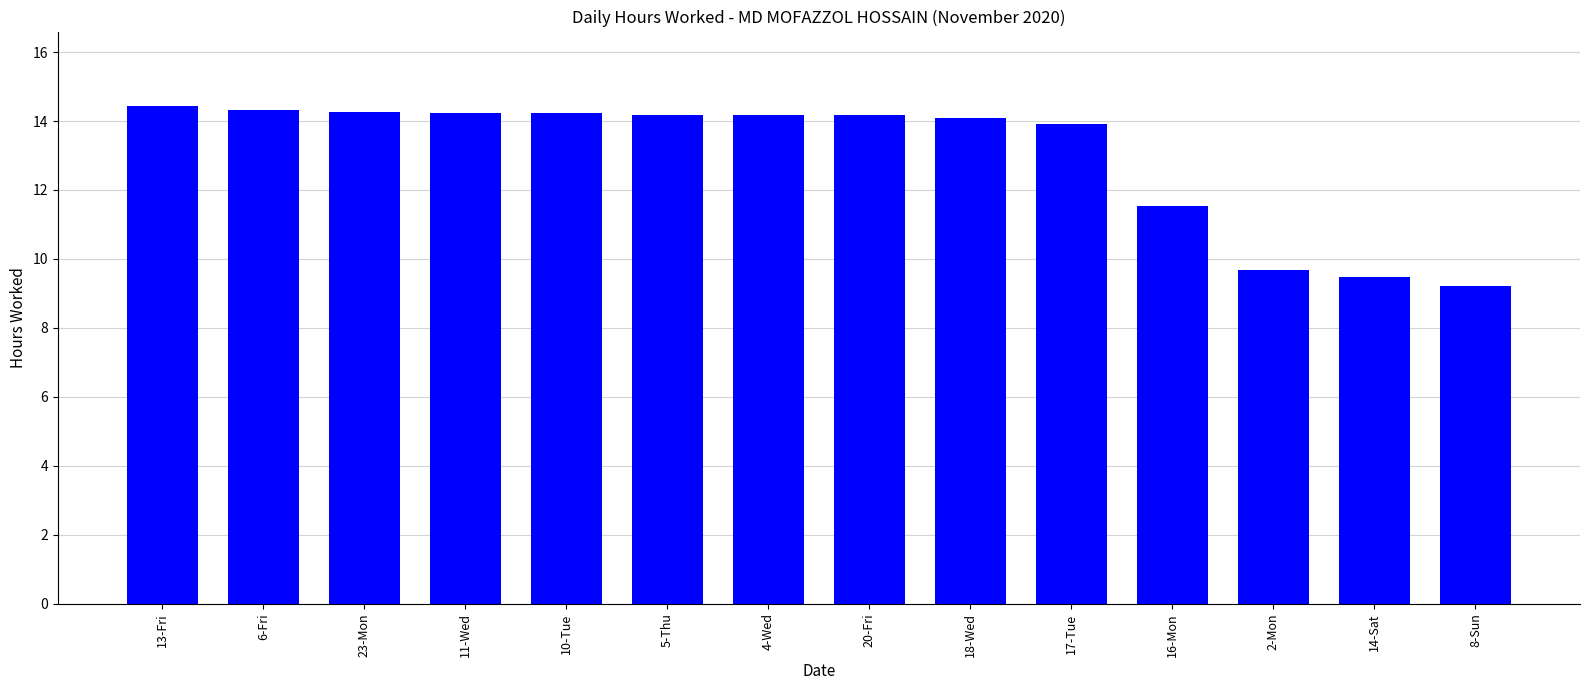

The value at 8-Sun is 9.2. True or false?

True